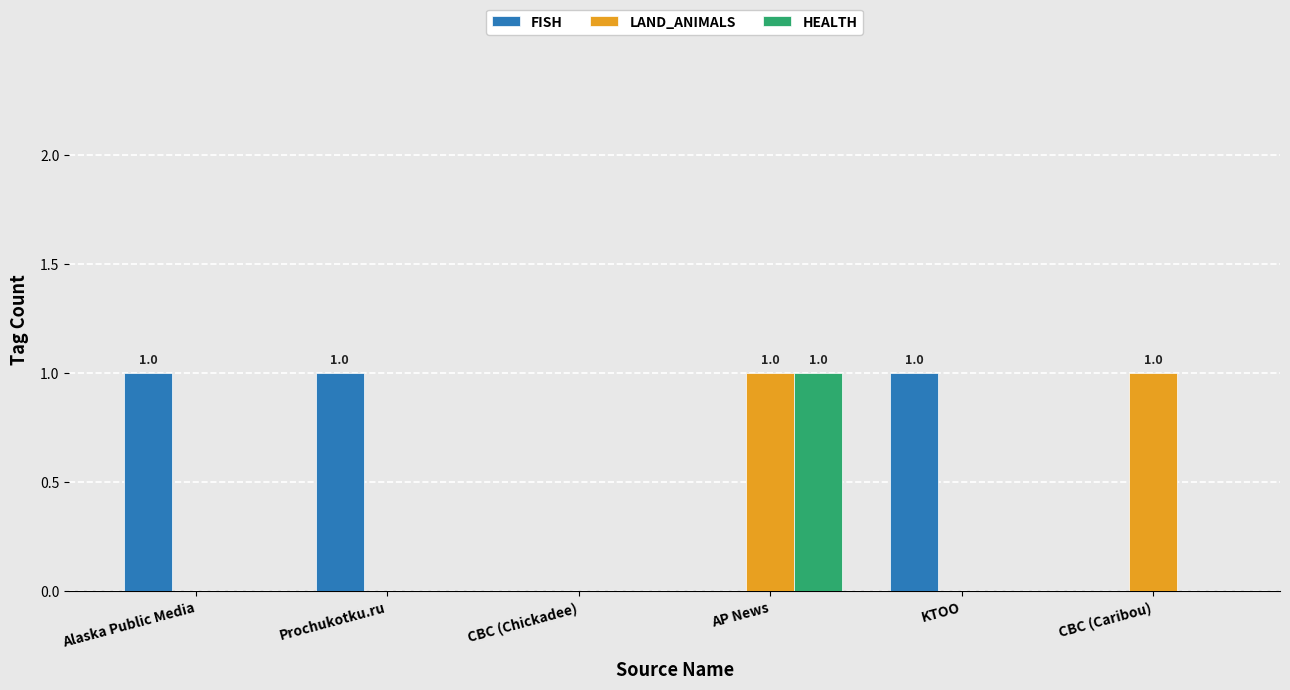

The value of LAND_ANIMALS at Alaska Public Media is -1. True or false?

False